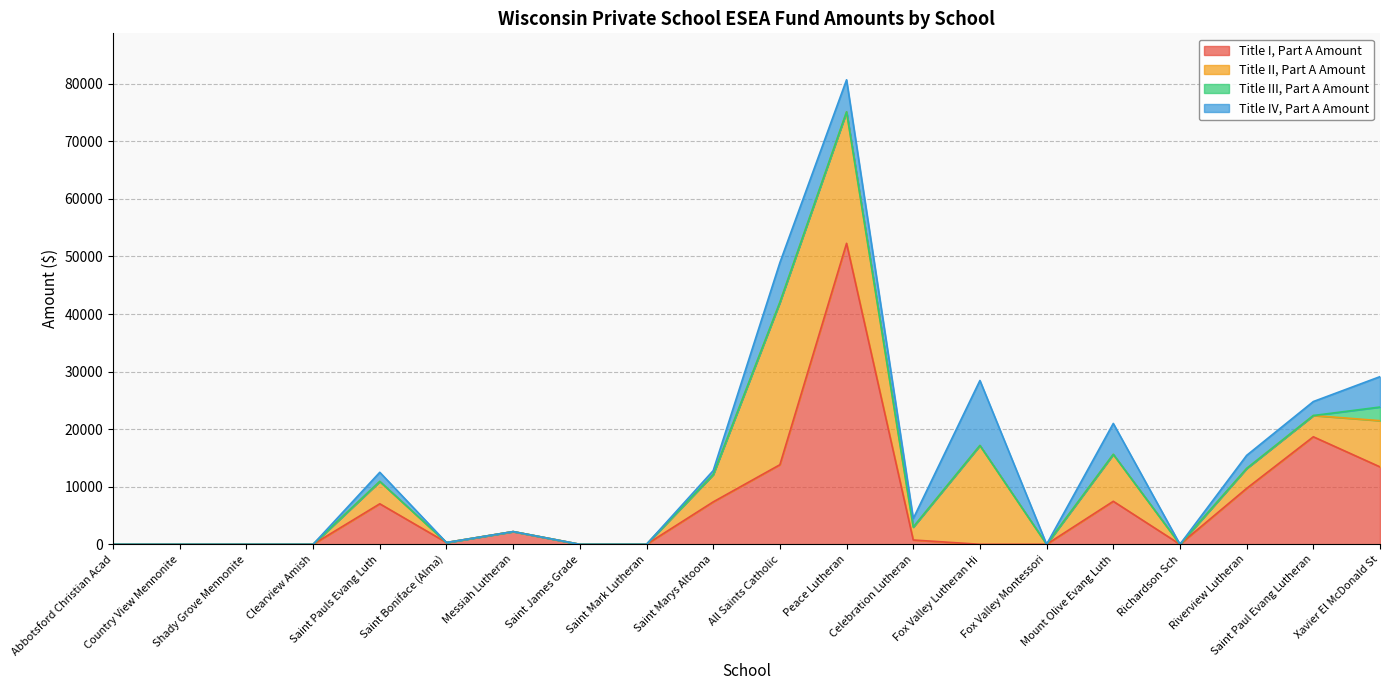

What is the difference between the maximum and second lowest values in the Title II, Part A Amount series?

28216.9